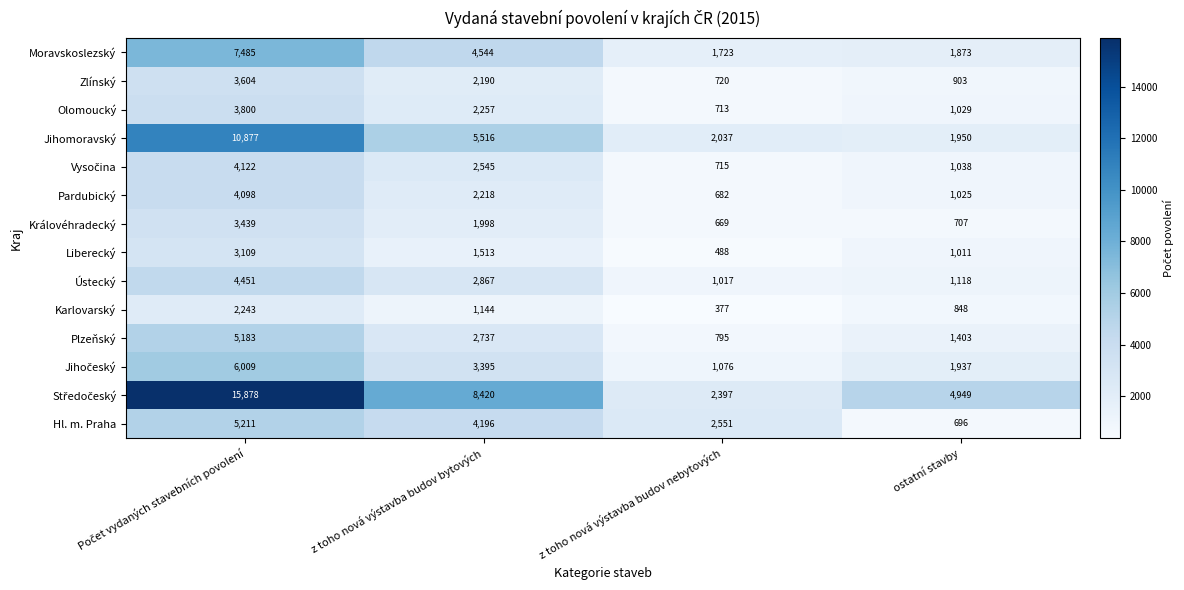

How many distinct data groups are displayed?

14